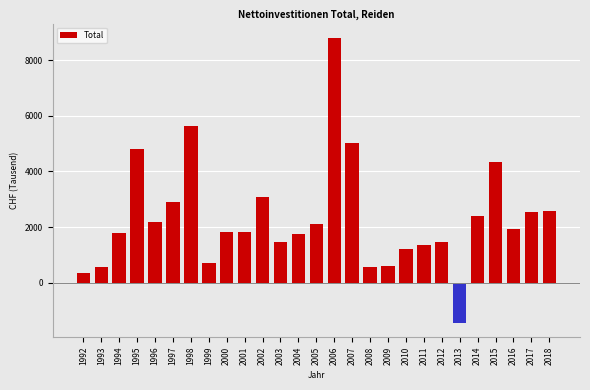

What is the difference between the maximum and minimum values?

10255.5